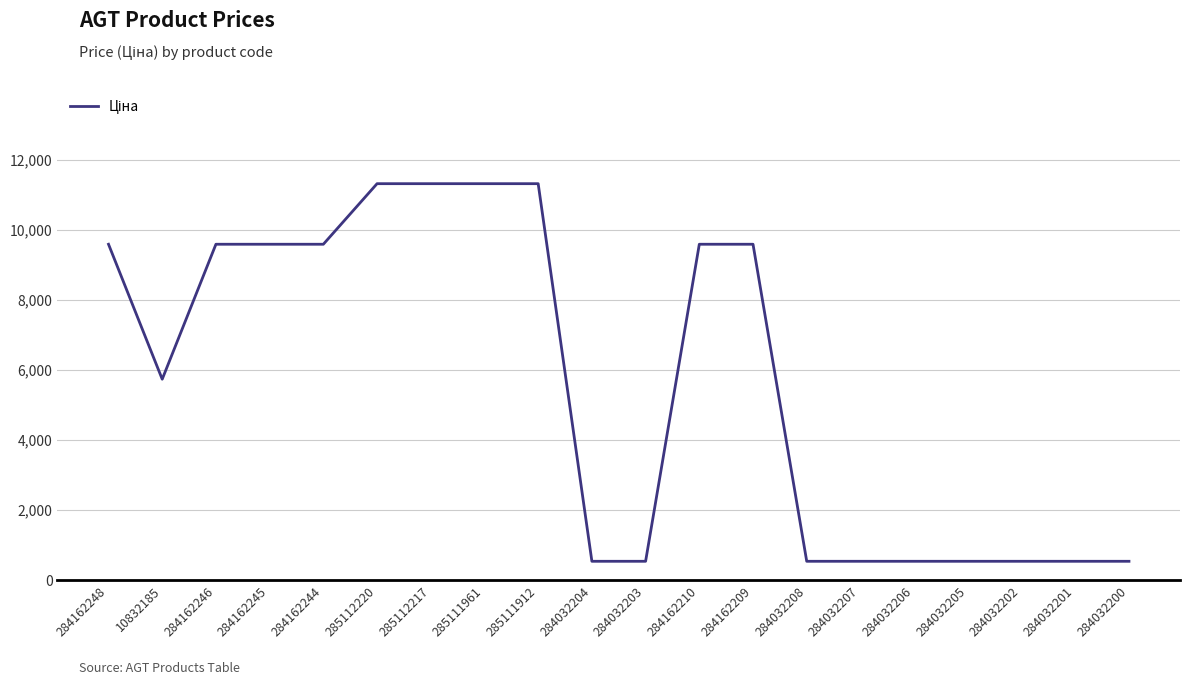

Is it true that the value at 10832185 is 5736.9?

True